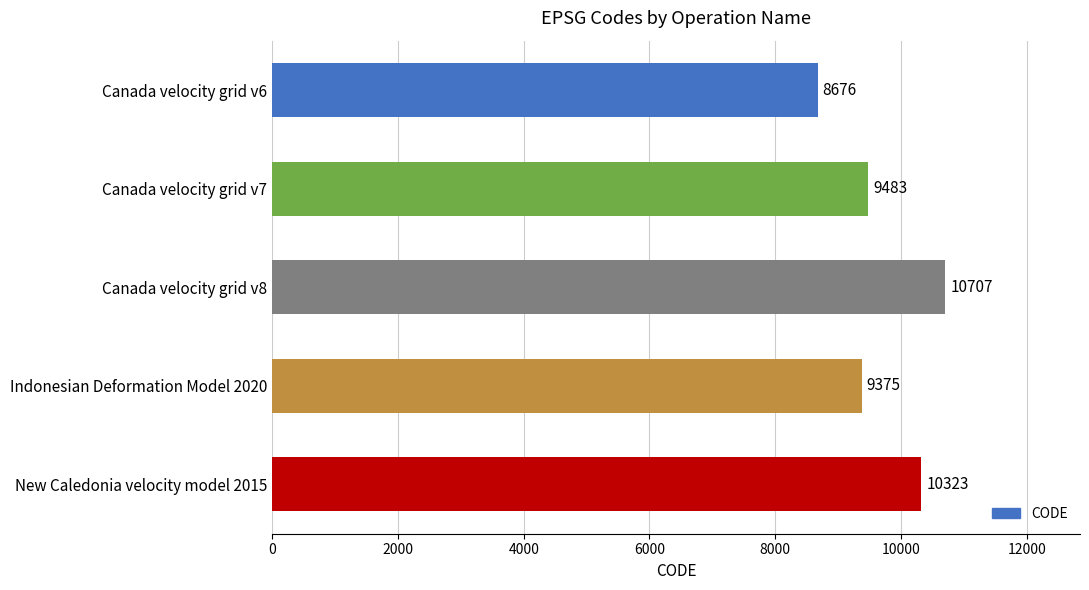

List the labels in order of value, largest first.

Canada velocity grid v8, New Caledonia velocity model 2015, Canada velocity grid v7, Indonesian Deformation Model 2020, Canada velocity grid v6